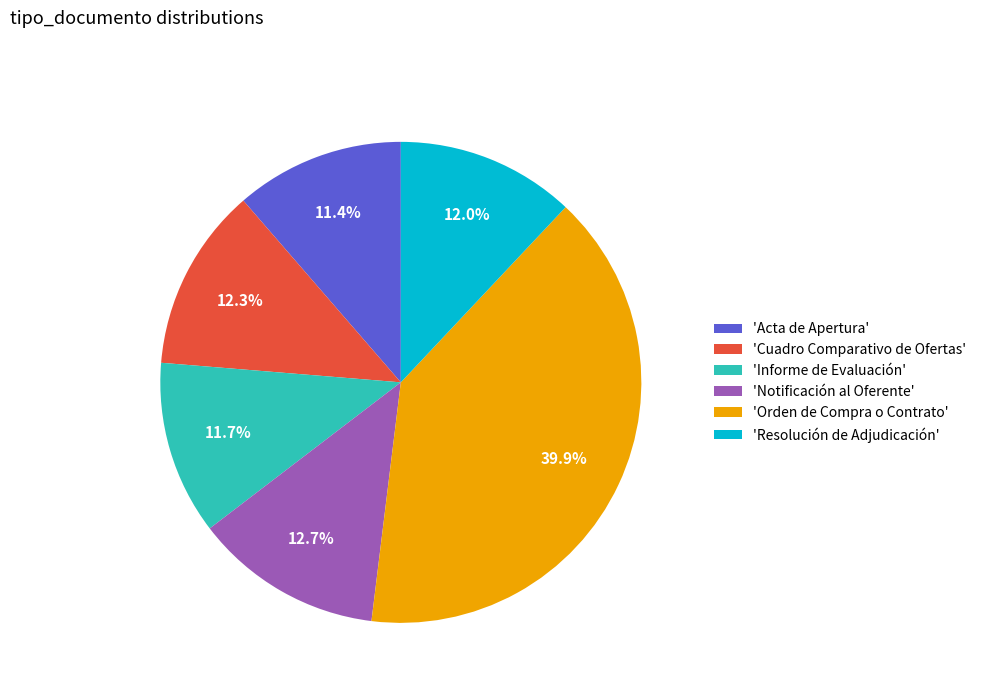

How much of the chart is everything except 'Resolución de Adjudicación'?

88.0%